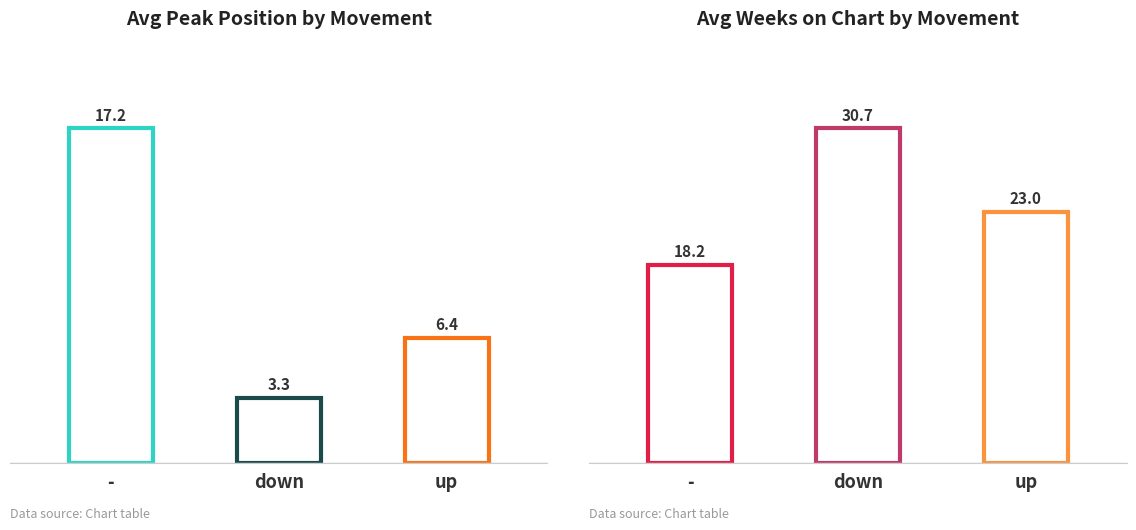

Are the bars grouped side by side (vs. stacked)?

Yes